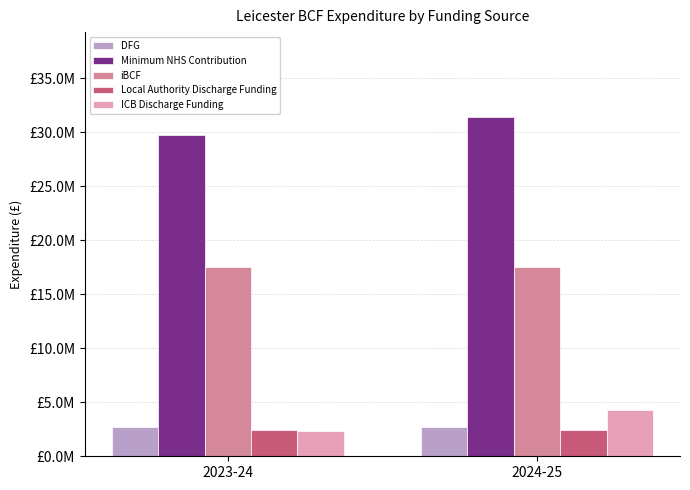

Does the chart contain stacked bars?

No